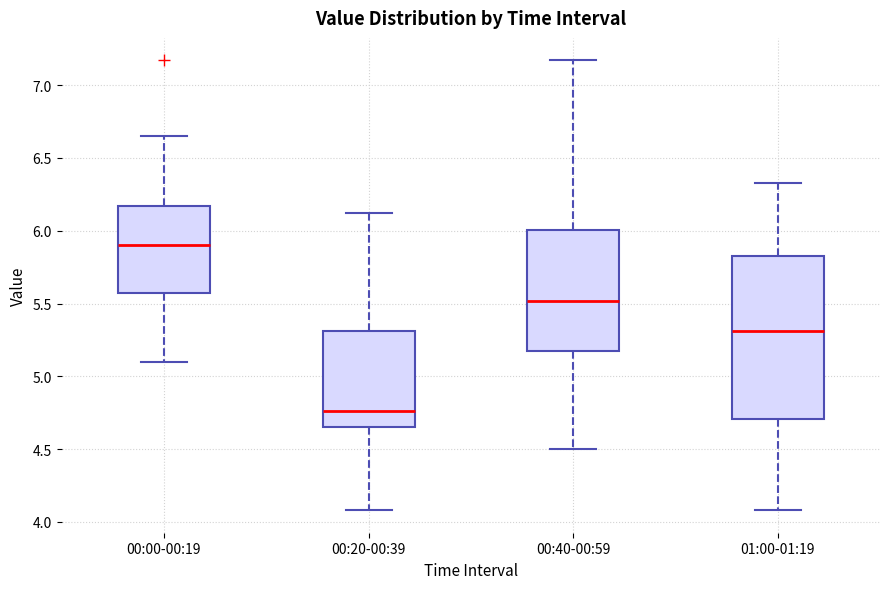

Which box has the highest median line?

00:00-00:19